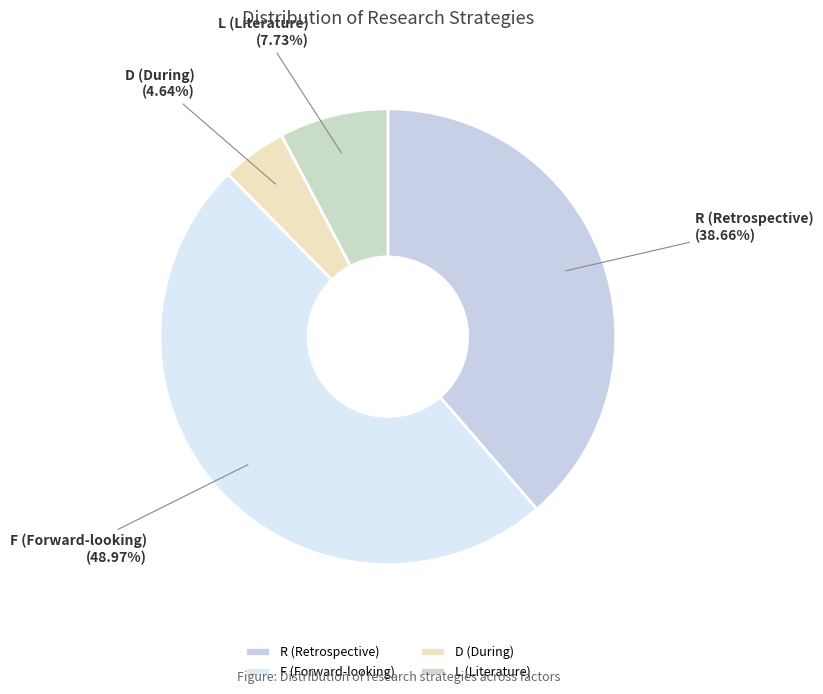

To the nearest percent, what is the combined percentage of D and F?

54%